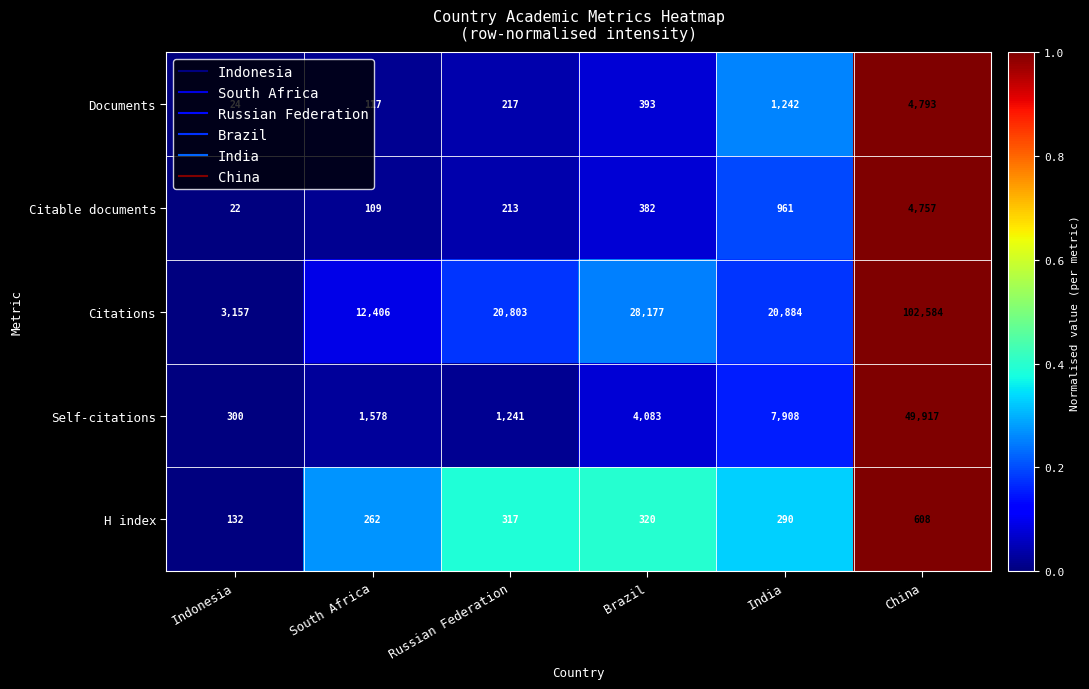

What is the total value across all series at Indonesia?

3635